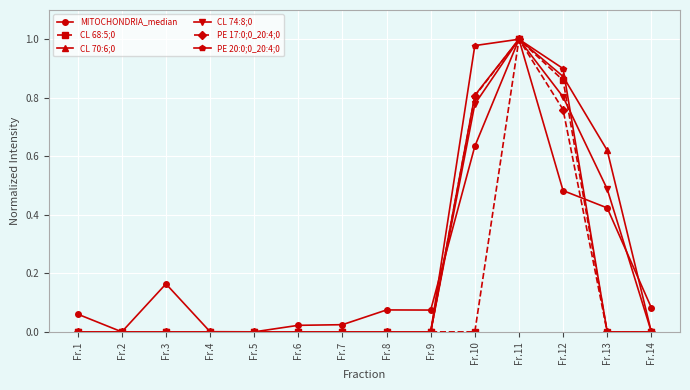

The PE 20:0;0_20:4;0 series shows -0.7 at Fr.13. True or false?

False